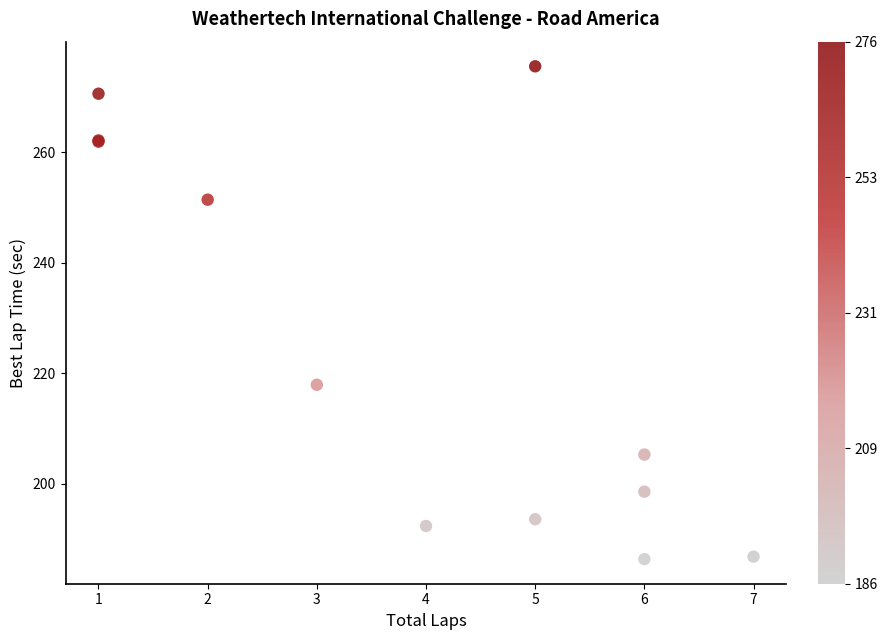

What Y value in the scatter plot is closest to 230?

217.9